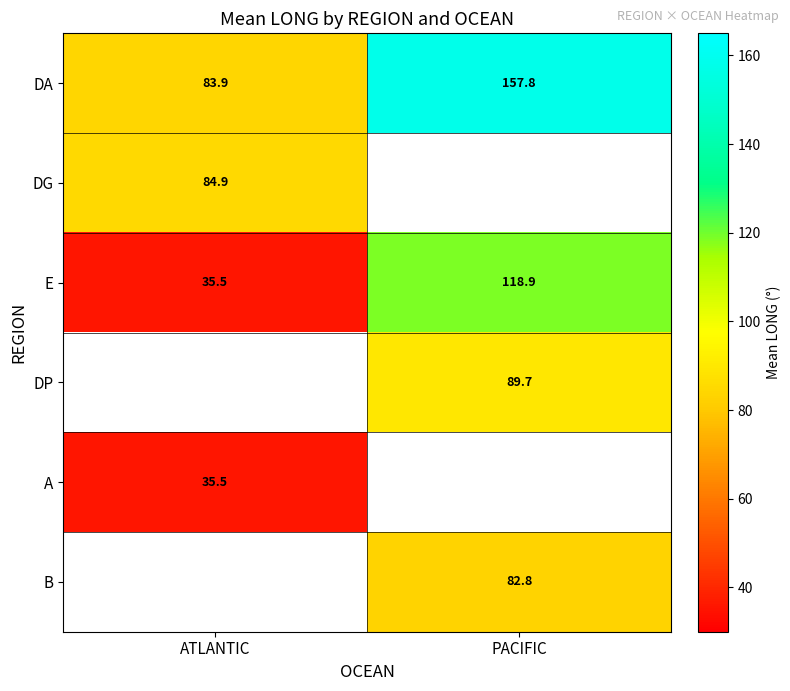

List the labels in order of DA value, largest first.

PACIFIC, ATLANTIC